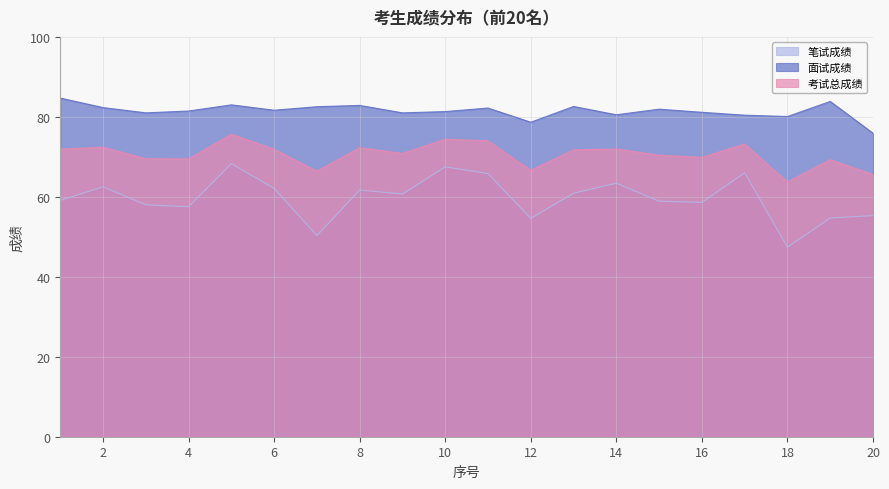

What is the difference between the maximum and minimum values in the 考试总成绩 series?

11.9